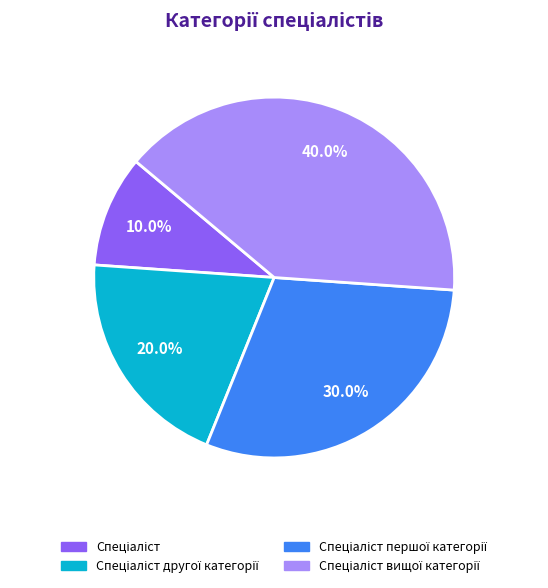

Does any single category account for the majority?

No